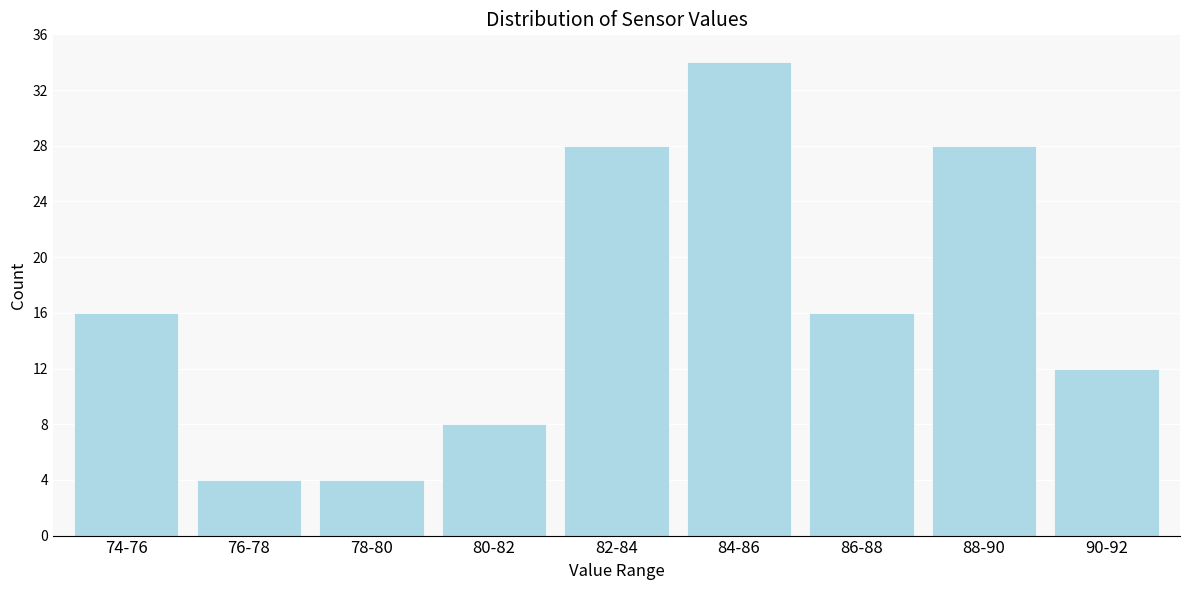

Reading left to right, what are all the values shown in this chart?

16	4	4	8	28	34	16	28	12